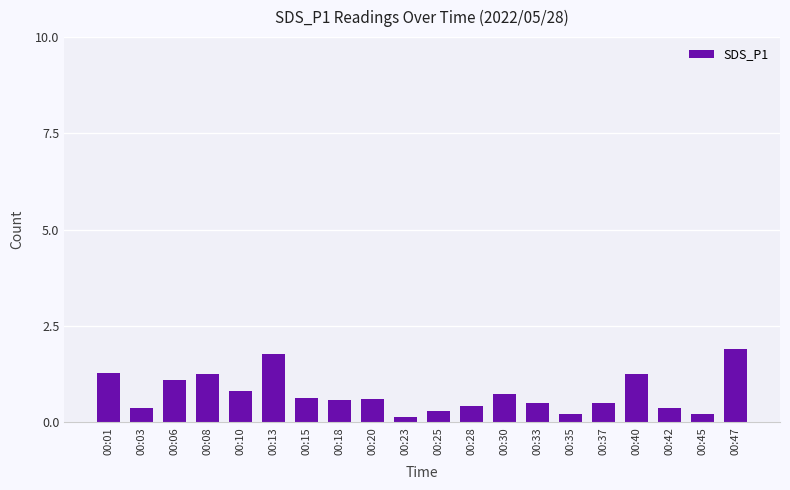

What is the difference between the maximum and minimum values?

1.8